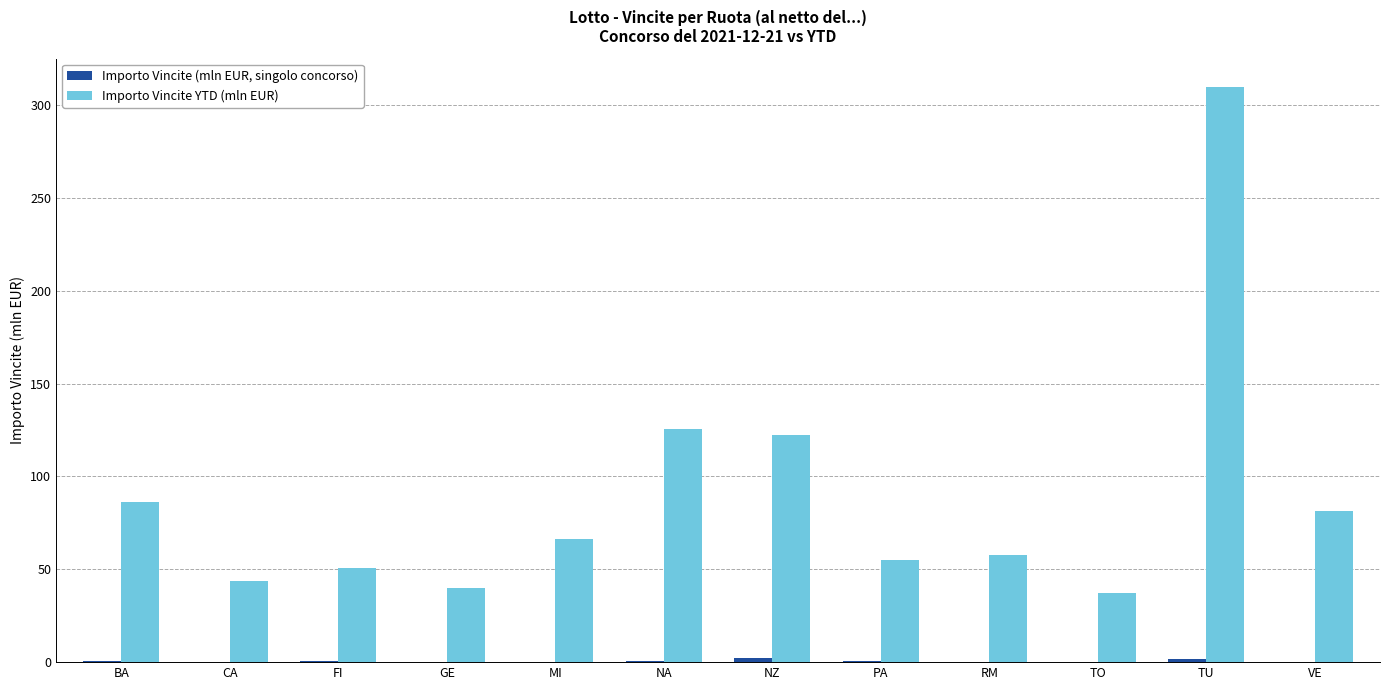

What is the sum of all Importo Vincite YTD (mln EUR) values?

1076.2